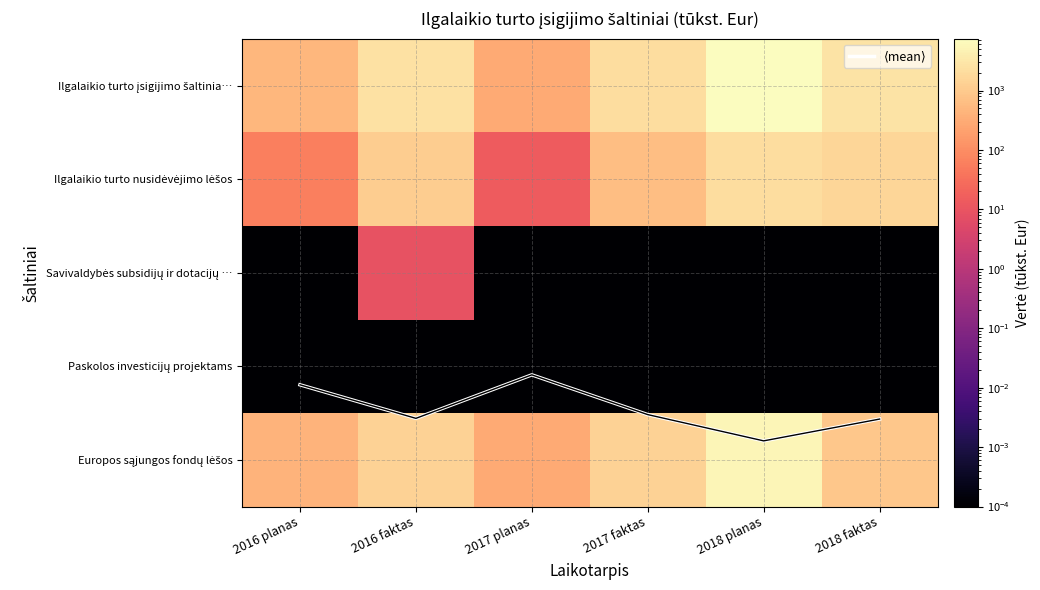

Which series has the largest range (max minus min)?

Ilgalaikio turto įsigijimo šaltinia…